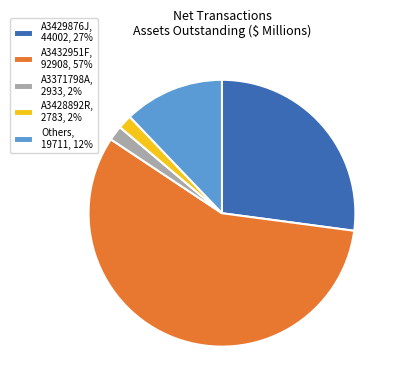

Count the number of slices in the pie.

5